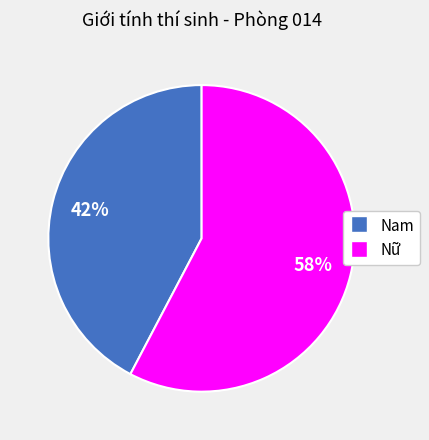

Between Nam and Nữ, which is larger?

Nữ